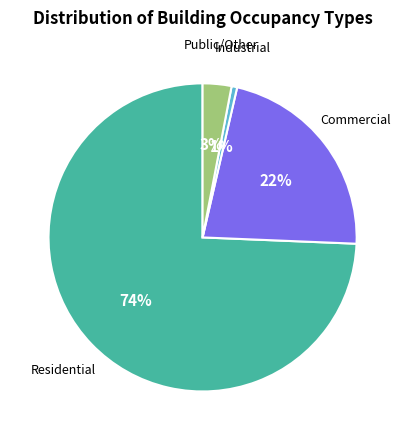

Is there a majority slice in this chart?

Yes